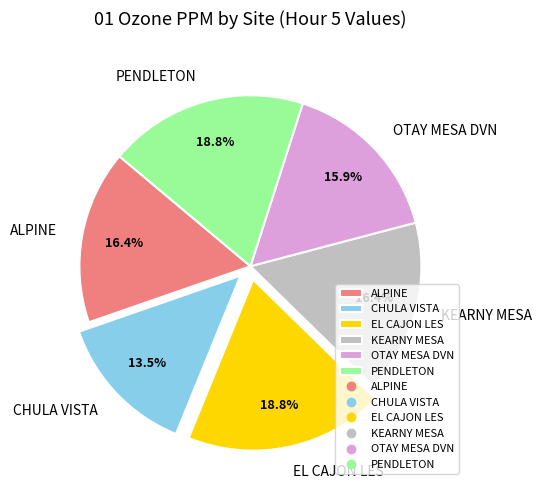

To the nearest percent, what portion does PENDLETON represent?

19%